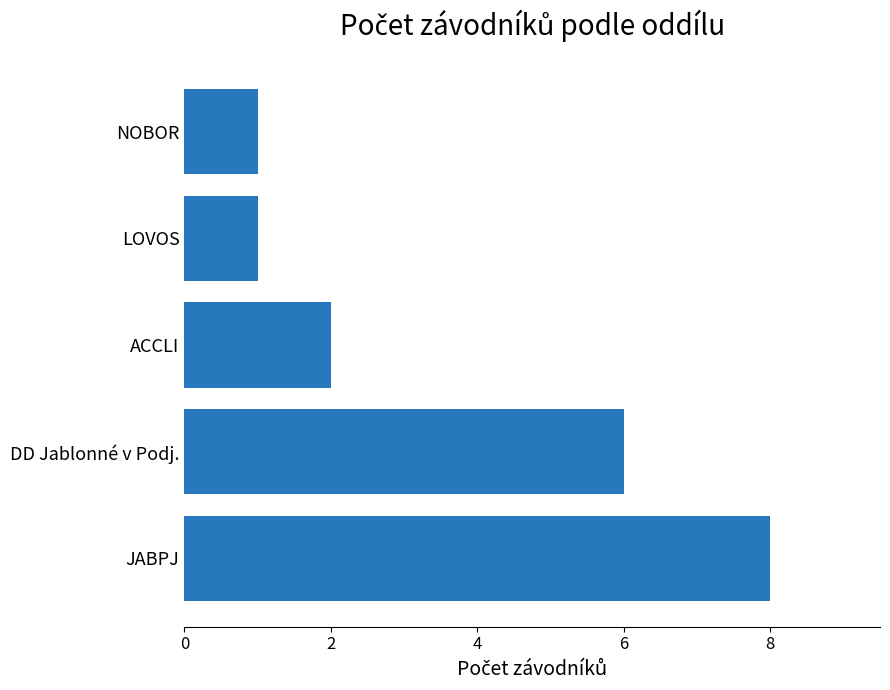

What is the difference between the second highest and minimum values?

5